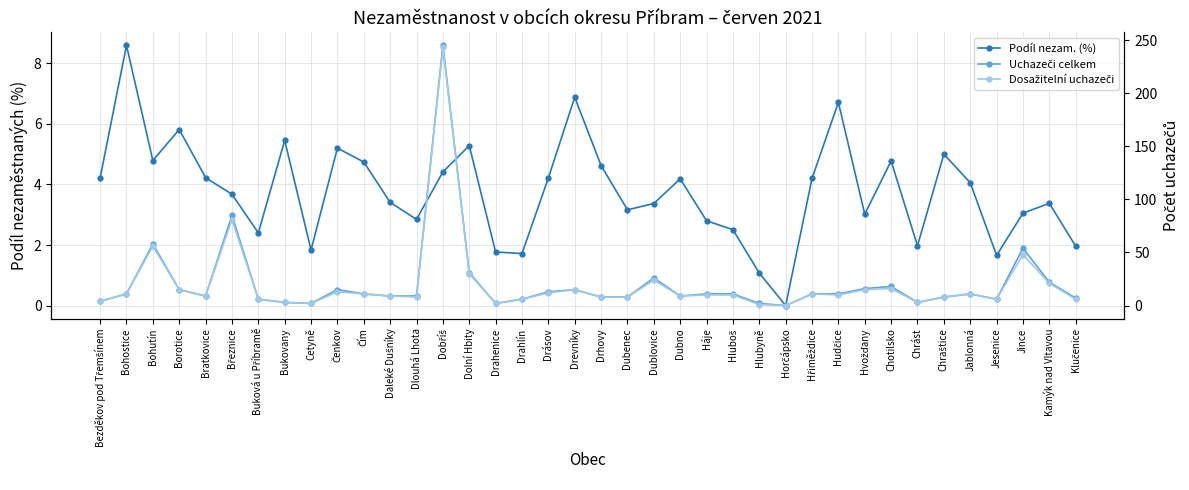

How many lines are shown in the chart?

3